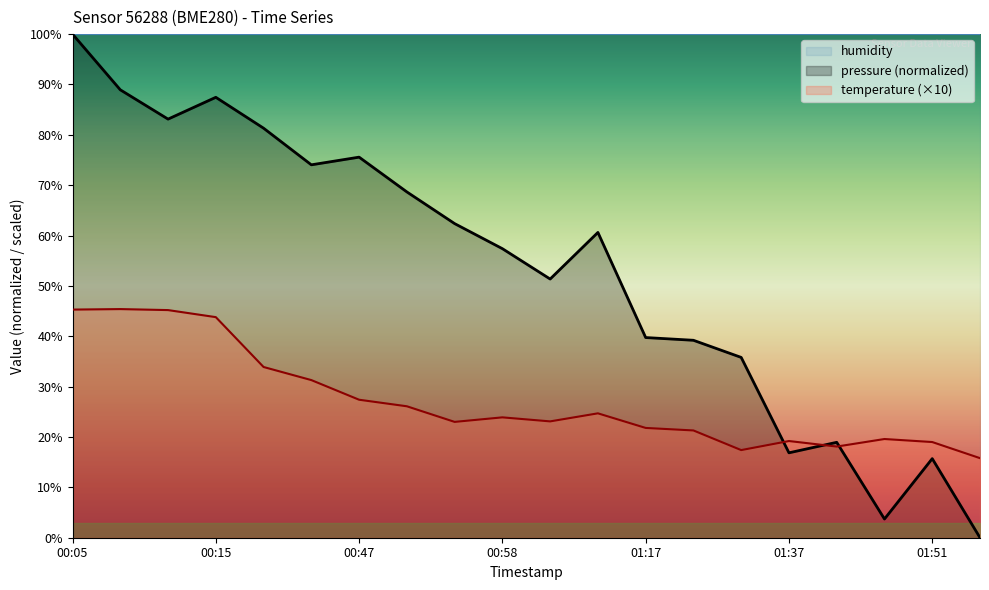

Which series ends up on top after the final intersection of temperature and pressure?

temperature